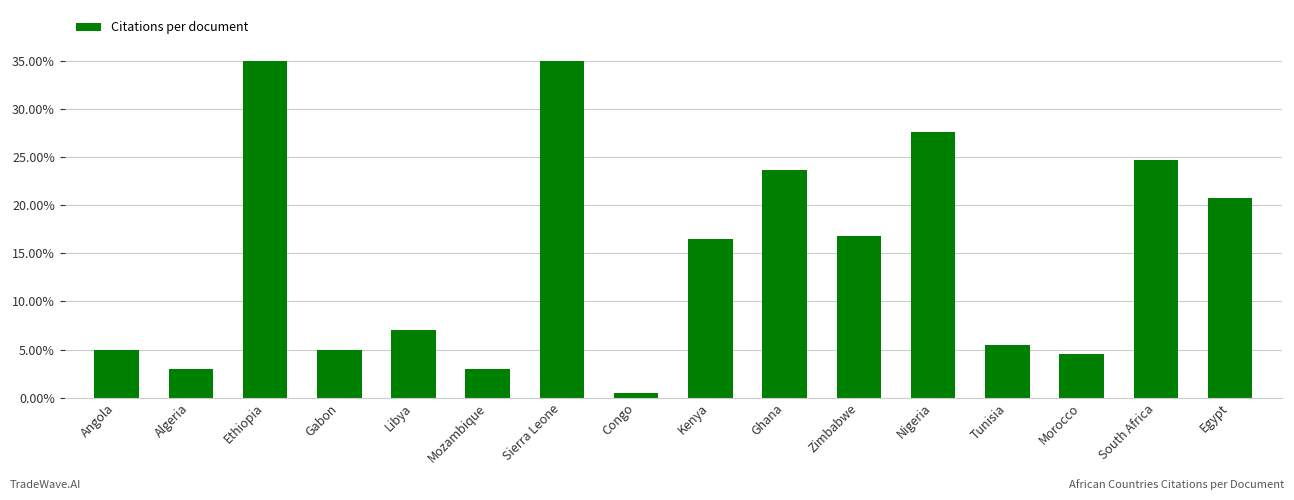

The chart shows a value of 35.0 at Sierra Leone. True or false?

True